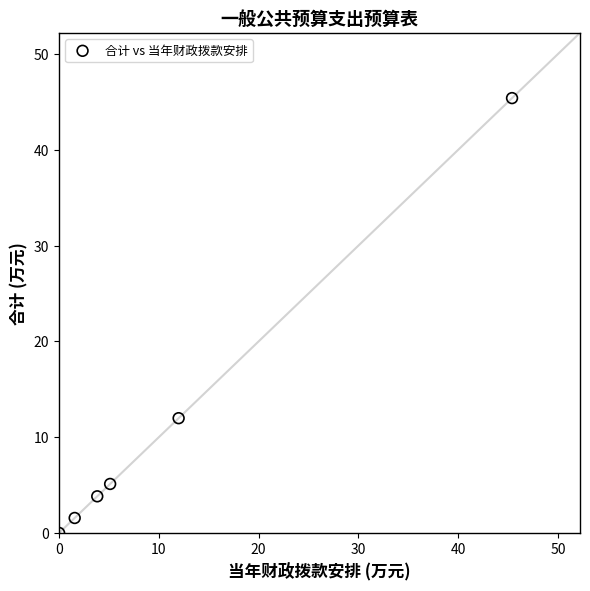

What Y value in the scatter plot is closest to 22?

12.0